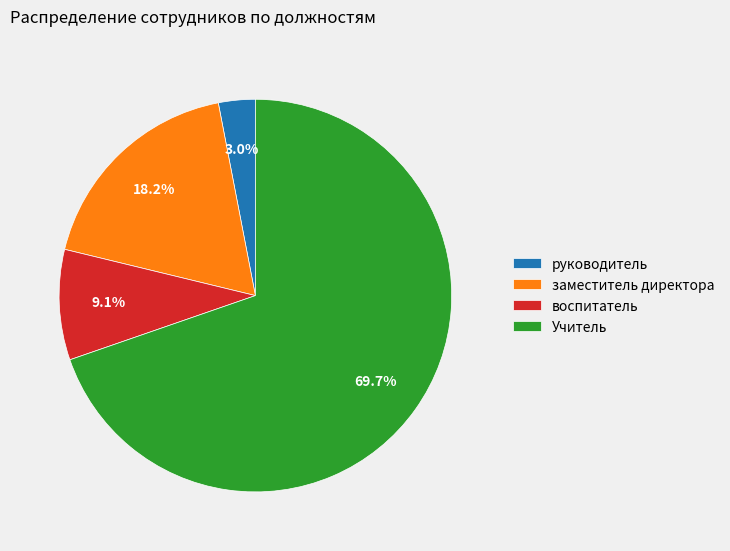

What is the largest slice in the pie chart?

Учитель